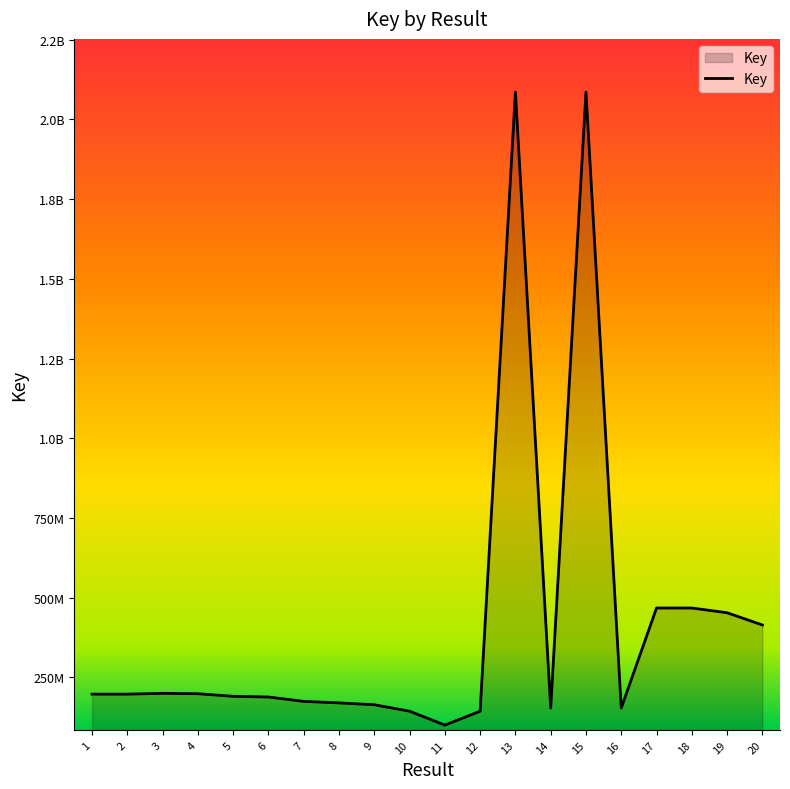

True or false: the data has more than 1 interior local peaks.

True